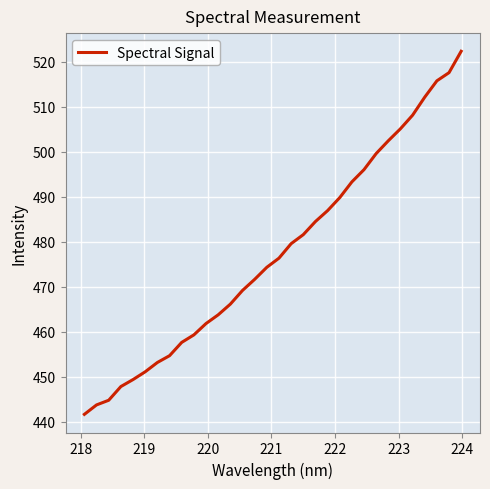

What is the smallest value displayed?

441.6